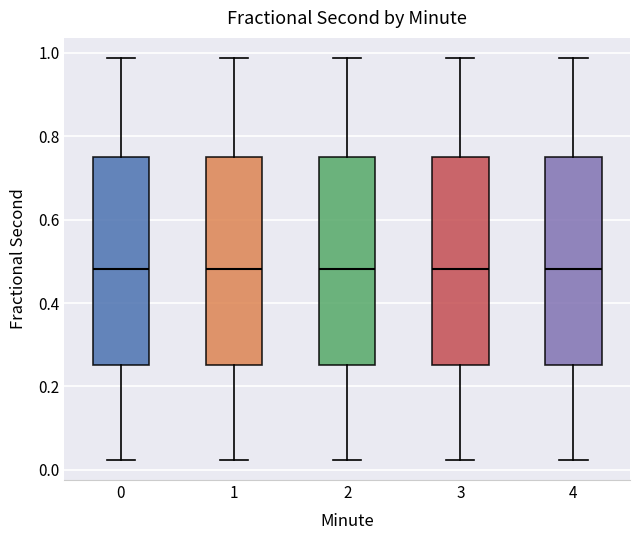

Reading left to right, read every box against the y-axis: the position of its median line, the range the box covers, and the ends of its whiskers. The values are not printed on the chart, so give them approximately, as read against the axis.

0: median 0.48, box 0.26 to 0.76, whiskers 0.02 to 0.98
1: median 0.48, box 0.26 to 0.76, whiskers 0.02 to 0.98
2: median 0.48, box 0.26 to 0.76, whiskers 0.02 to 0.98
3: median 0.48, box 0.26 to 0.76, whiskers 0.02 to 0.98
4: median 0.48, box 0.26 to 0.76, whiskers 0.02 to 0.98